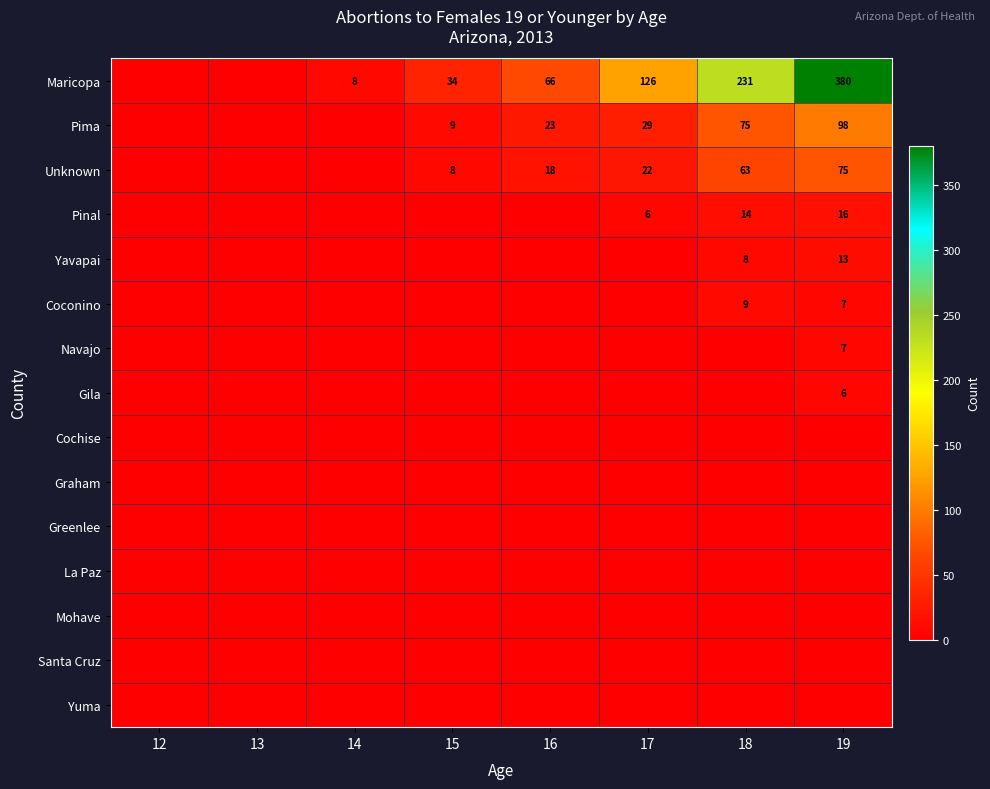

What is the difference between the Unknown values at 15 and 16?

10